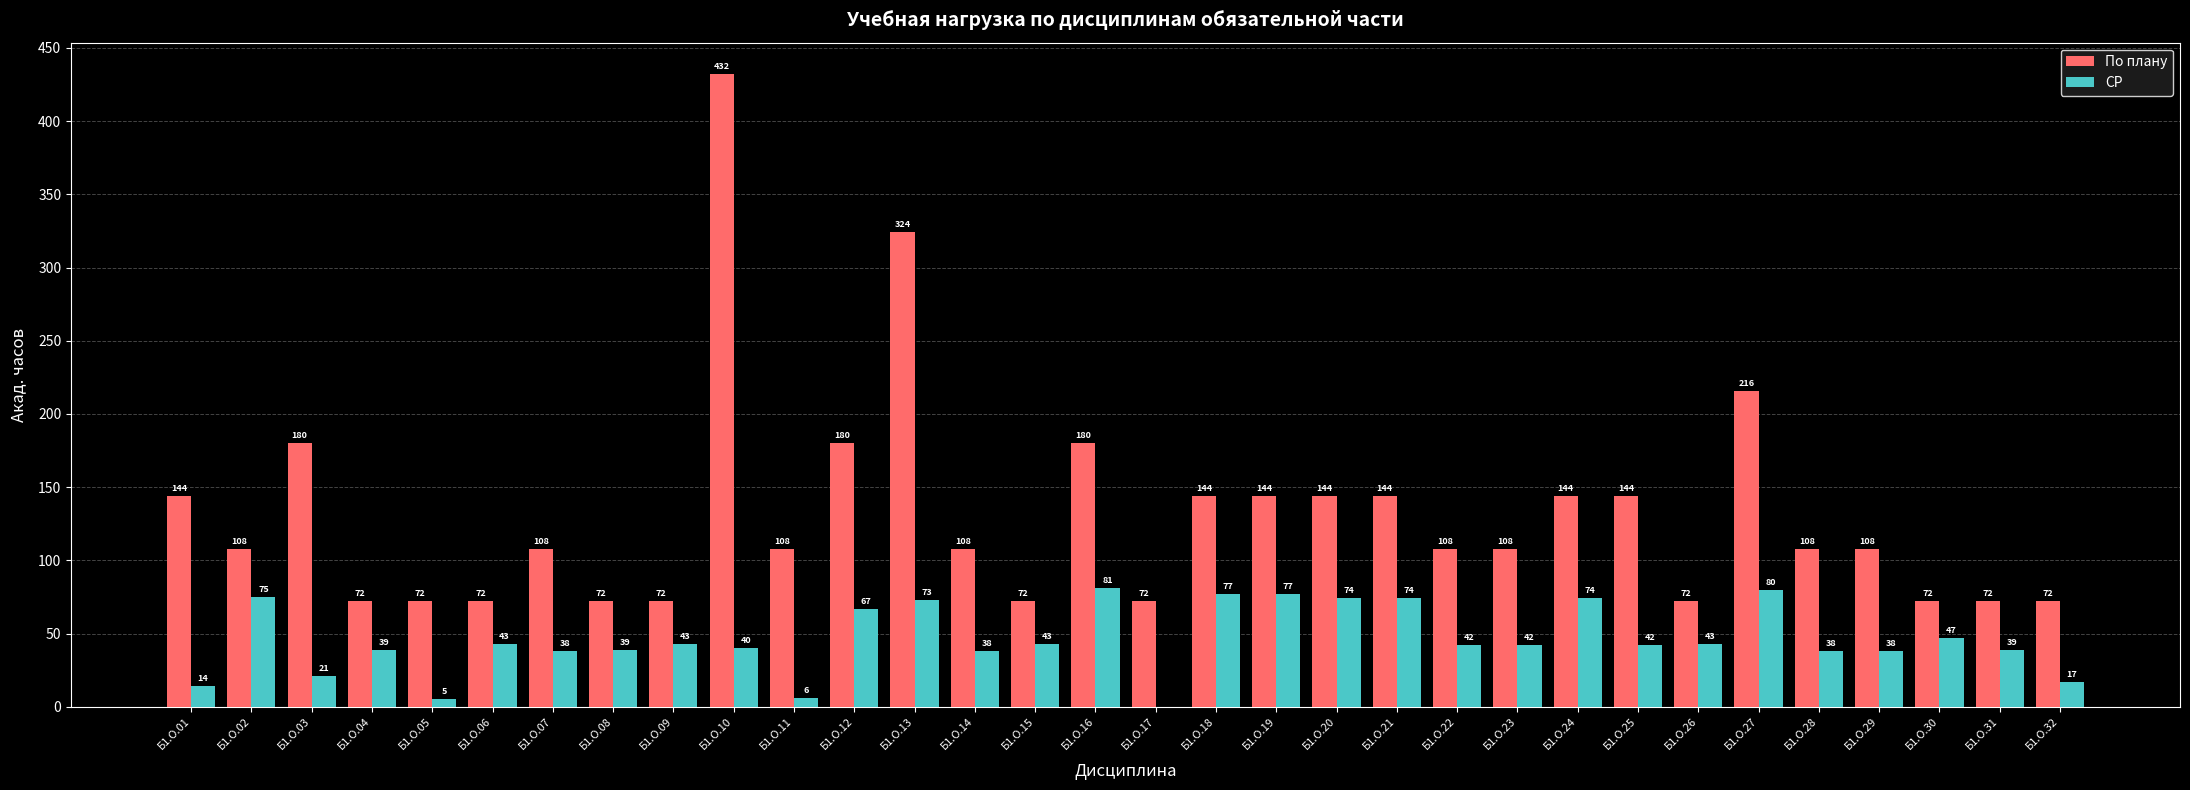

The СР series shows 105 at Б1.О.27. True or false?

False